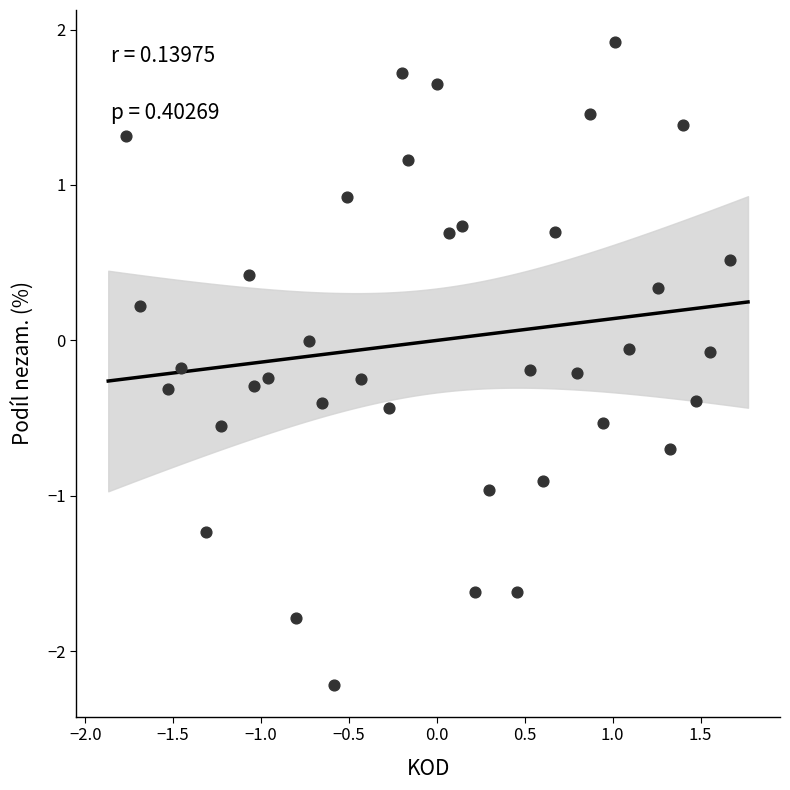

What is the range of X values (max minus min)?

3.4